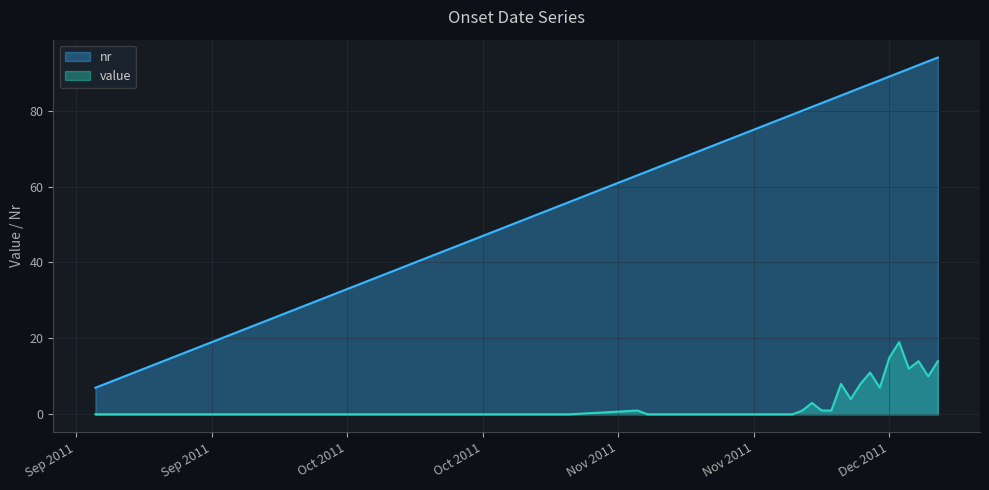

What position from the right is 2011-12-11?

1